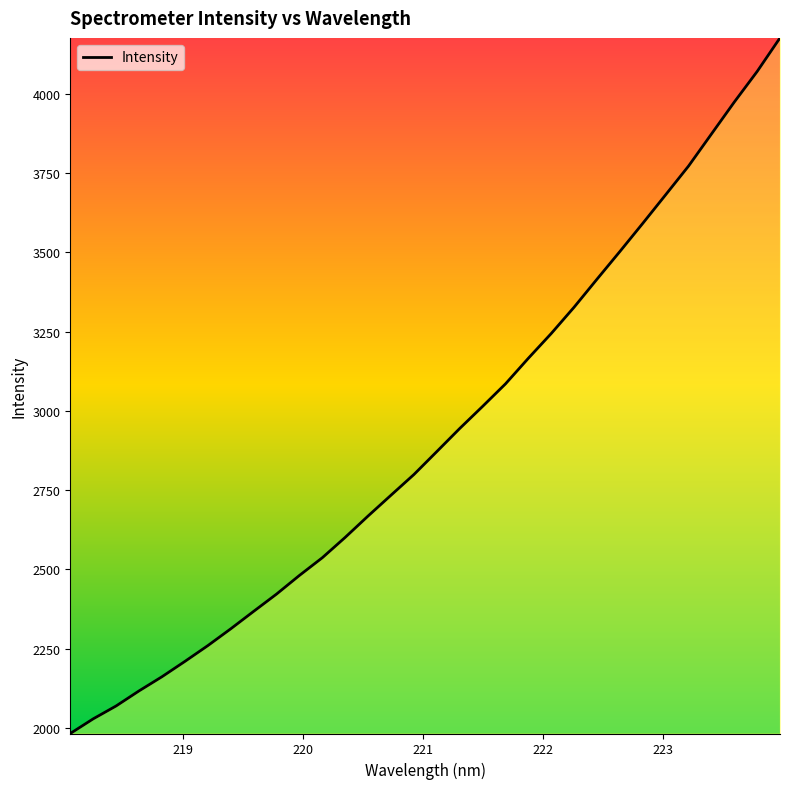

What is the difference between the maximum and minimum values?

2193.9